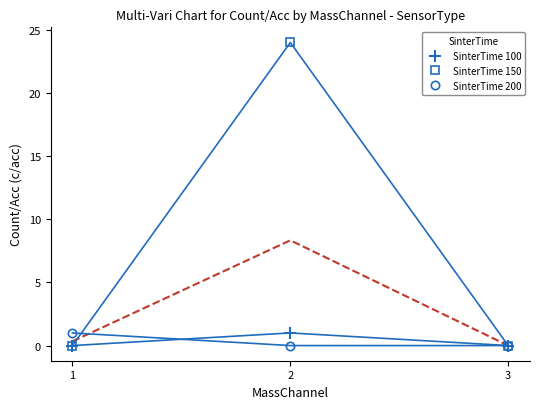

At which category does the chart reach its peak across all series?

2